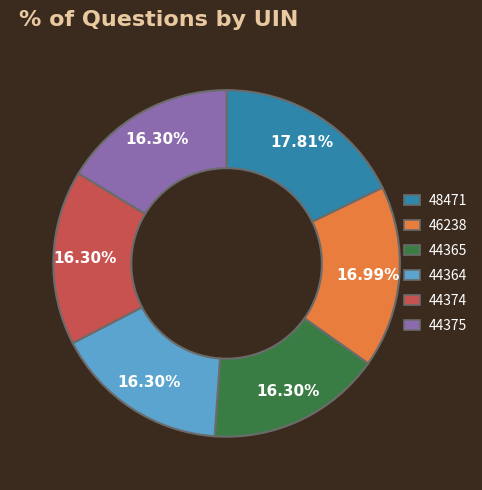

To the nearest percent, what is the difference between the largest and smallest slice percentages?

2%